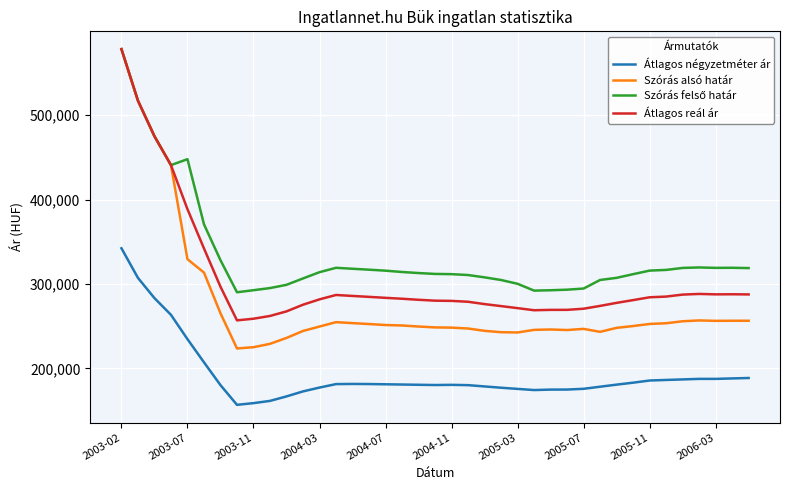

True or false: Átlagos négyzetméter ár and Szórás alsó határ intersect in this chart.

False